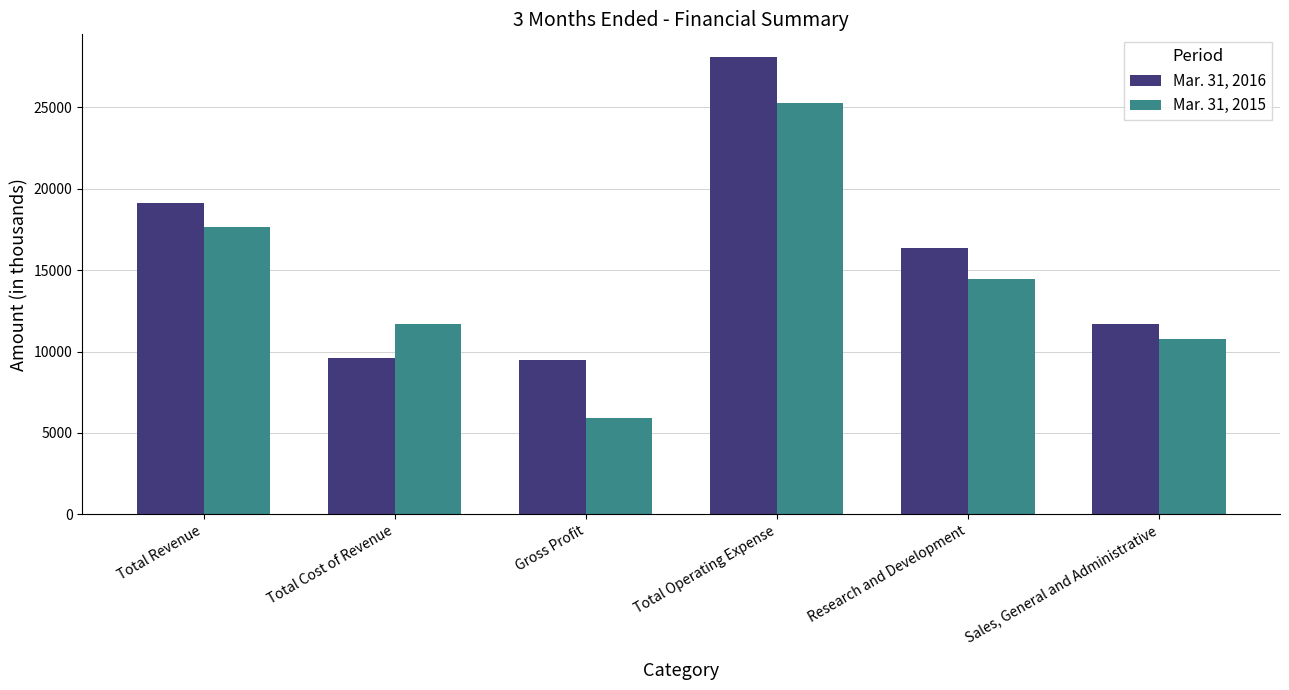

What position from the left is Total Revenue?

1